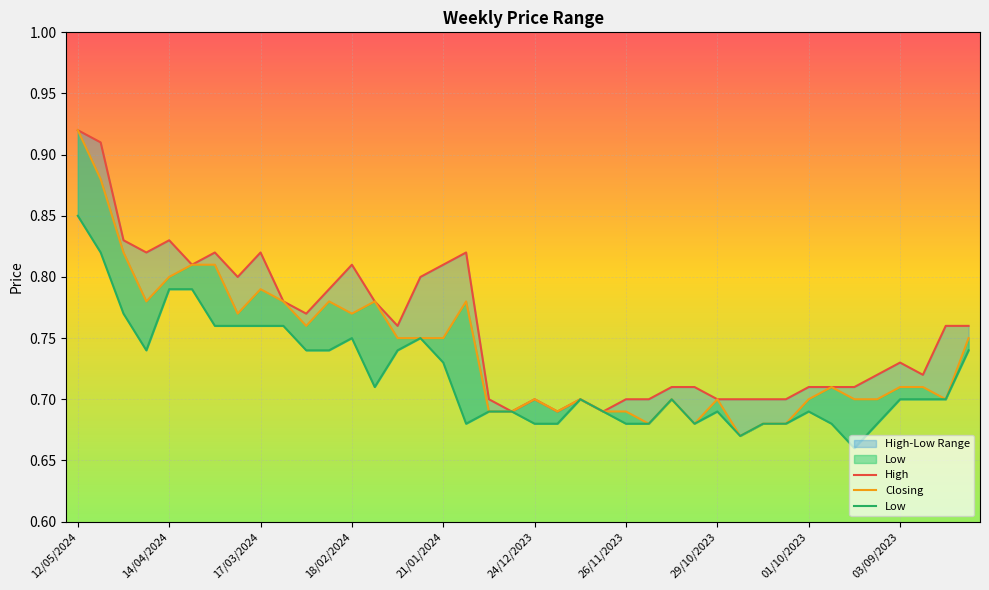

Where is the first local minimum for Low?

21/04/2024